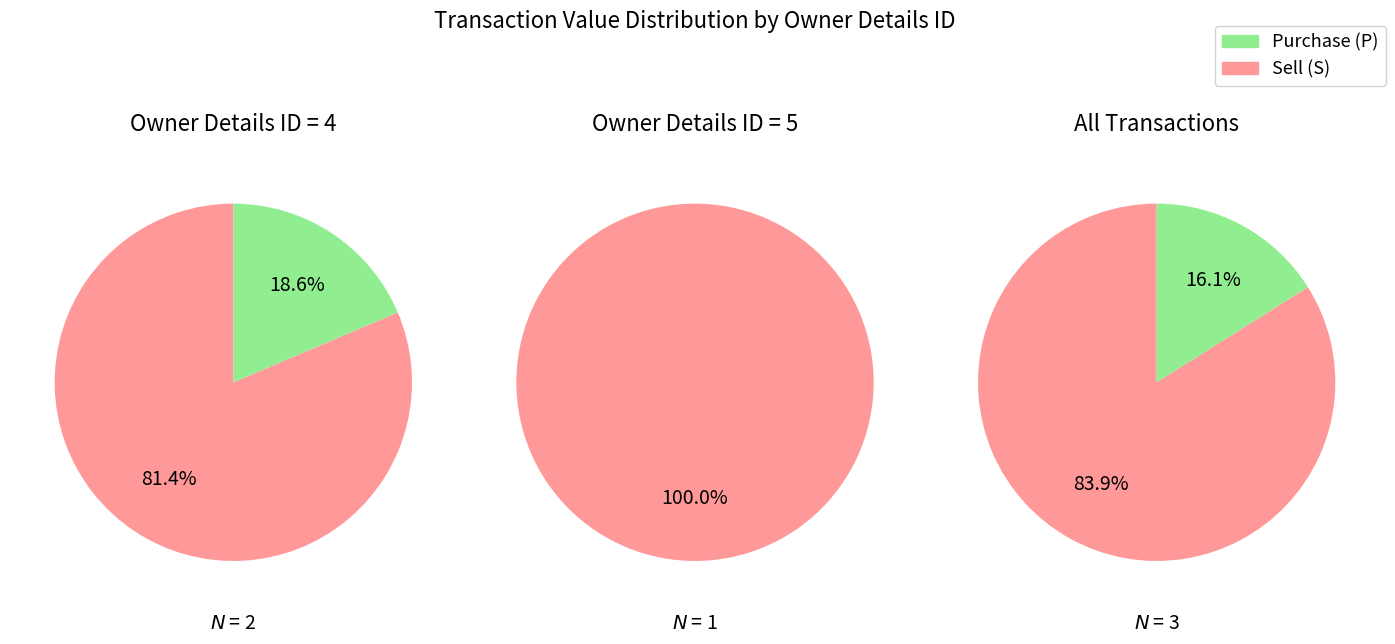

Does any single category account for the majority?

Yes